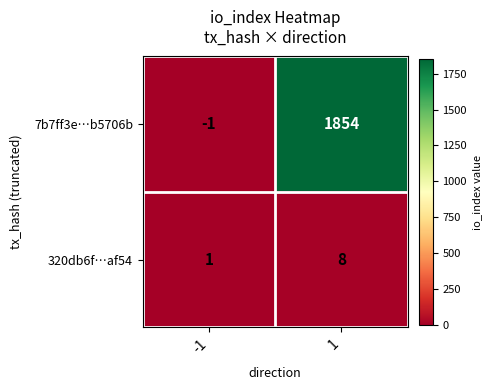

How many categories are shown in the chart?

2